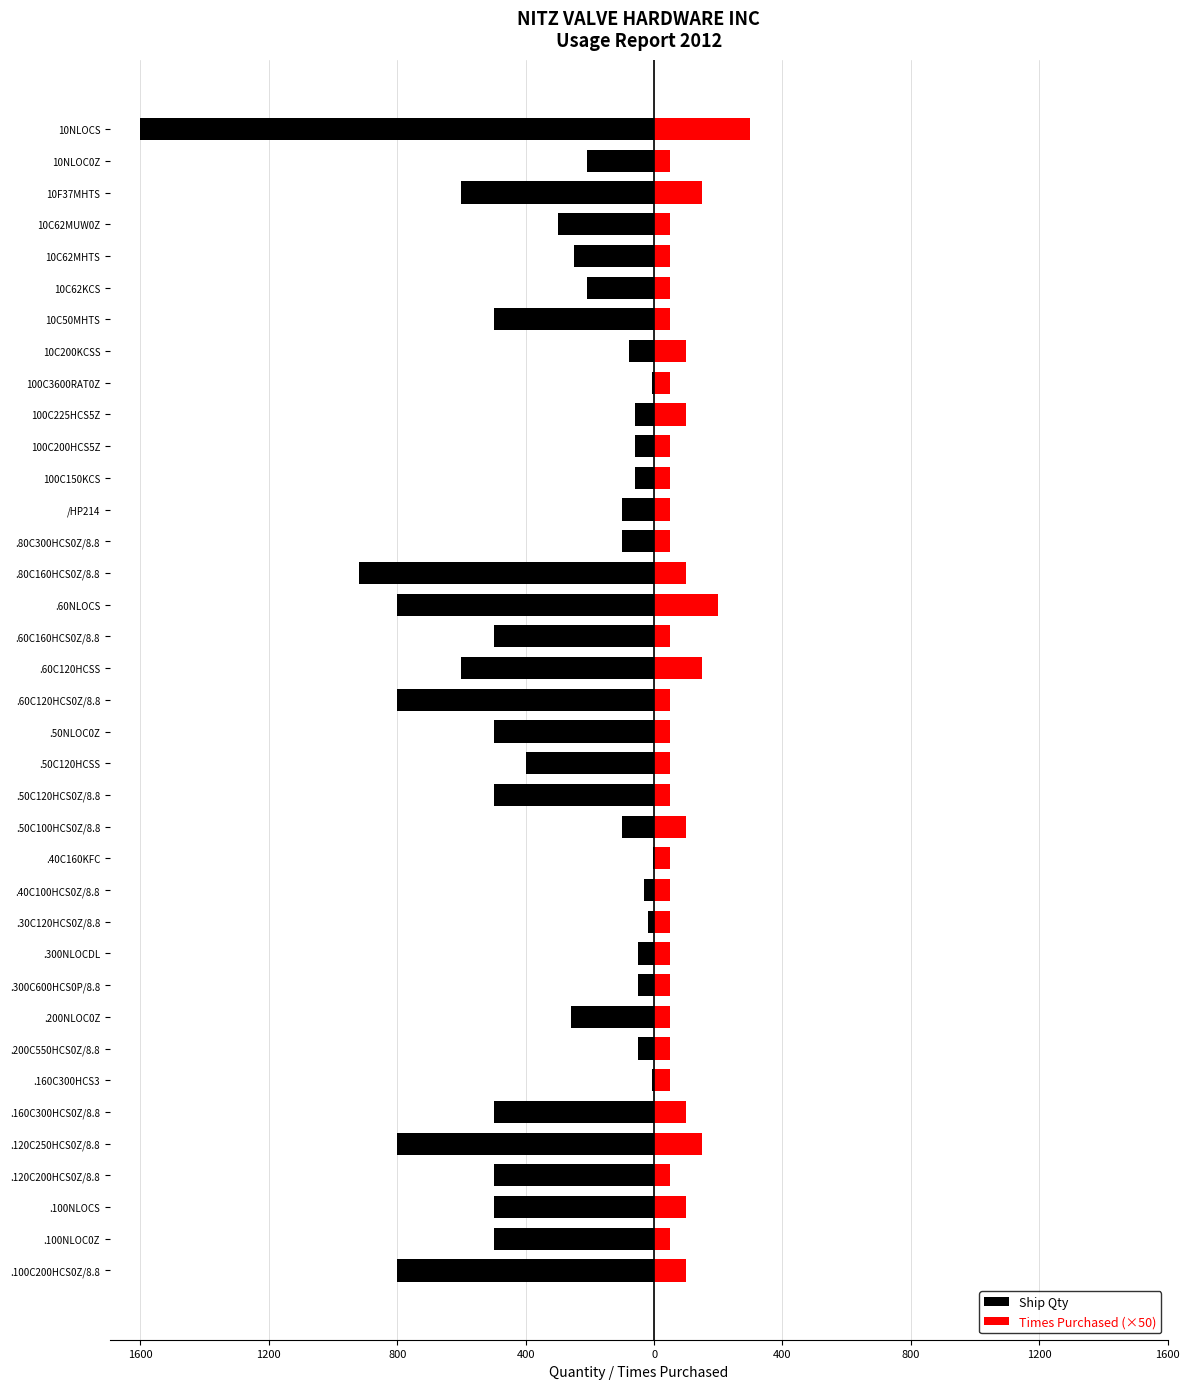

Read the Ship Qty value at .120C250HCS0Z/8.8, to the nearest 10.

-800